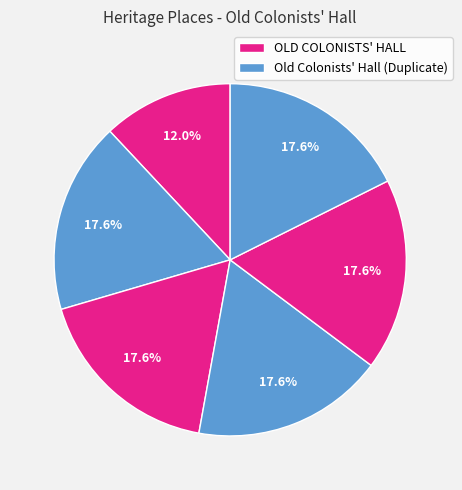

Which category has the biggest portion of the pie?

Old Colonists' Hall (Duplicate) 177868